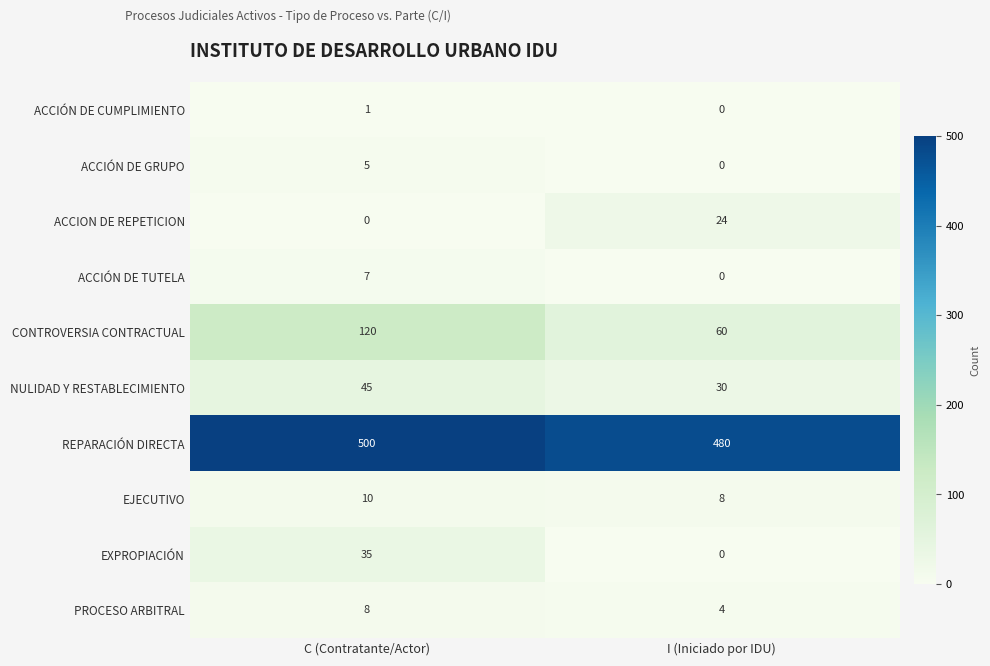

True or false: CONTROVERSIA CONTRACTUAL has a value of 90 at I (Iniciado por IDU).

False